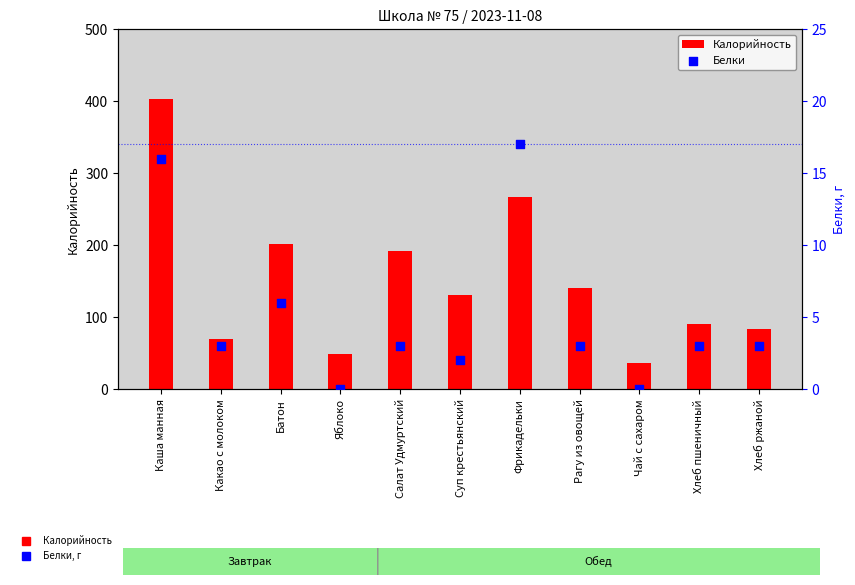

At which category is the sum across all series the highest?

Каша манная